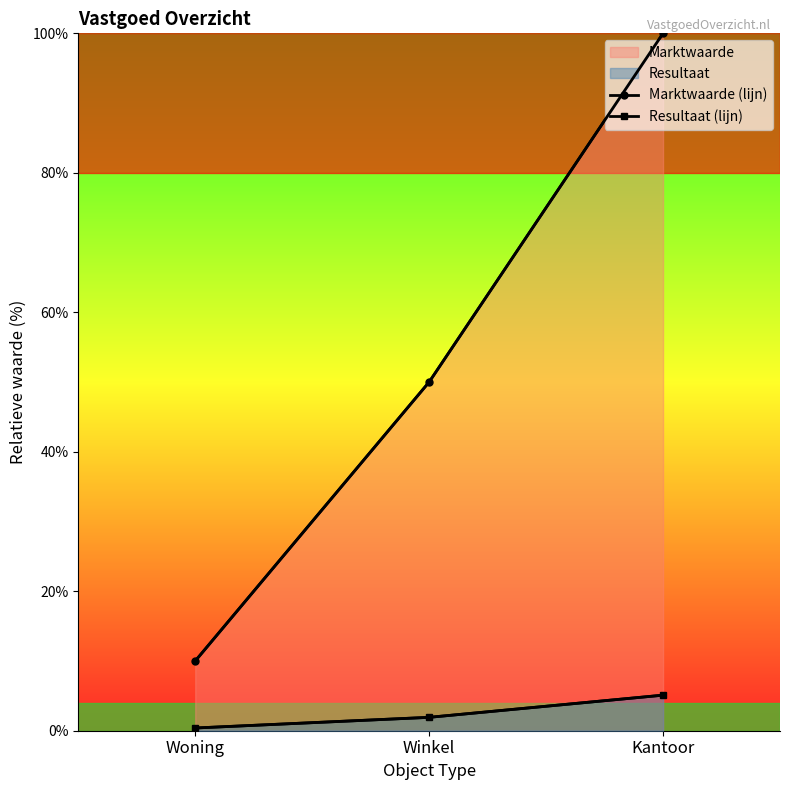

Between Winkel and Kantoor, which is larger?

Kantoor